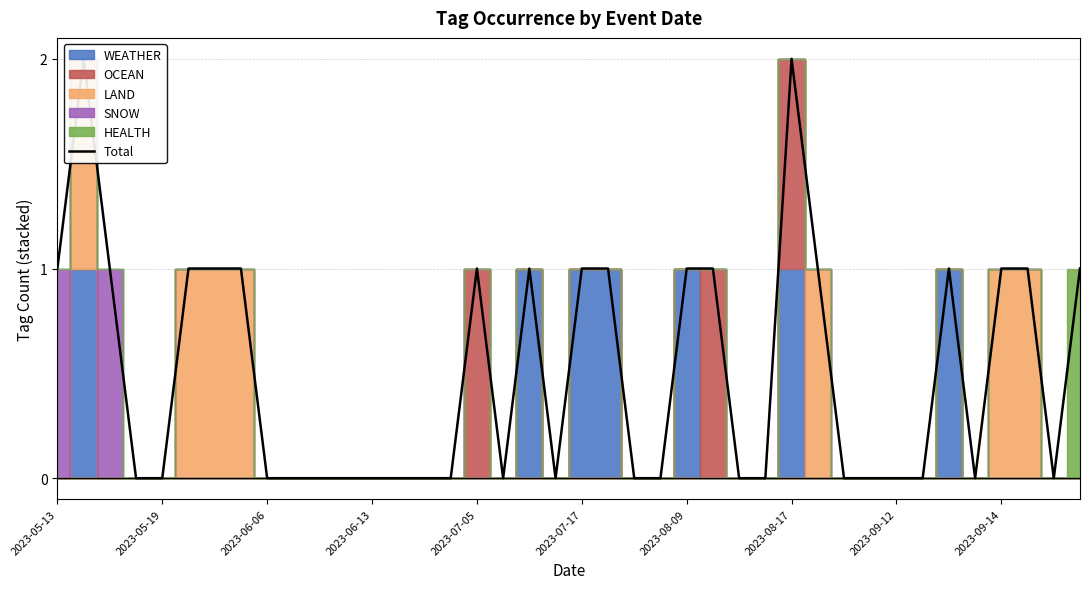

How many data points does each series have?

40